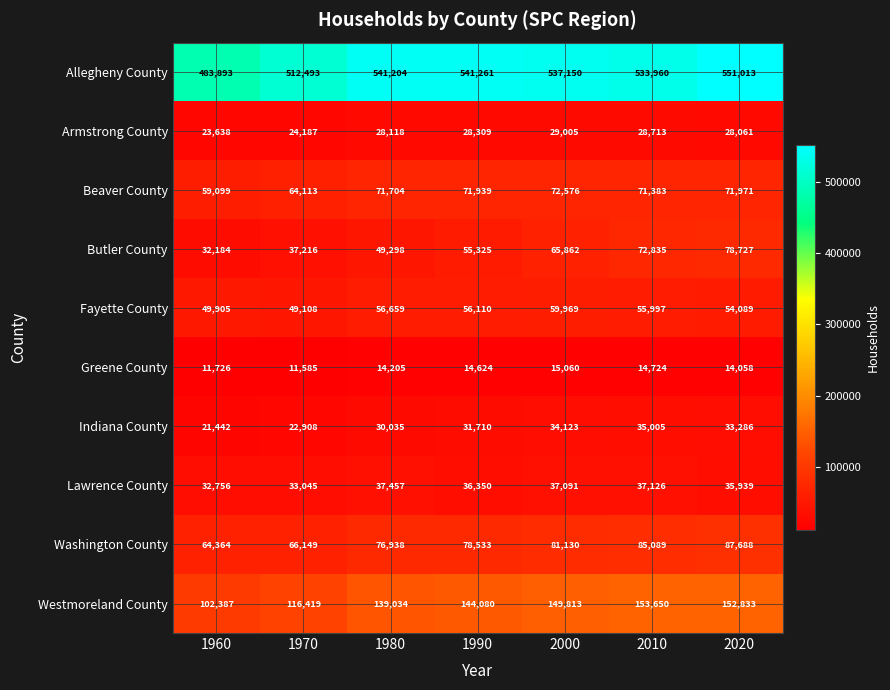

At which label is Washington County closest to 76026?

1980